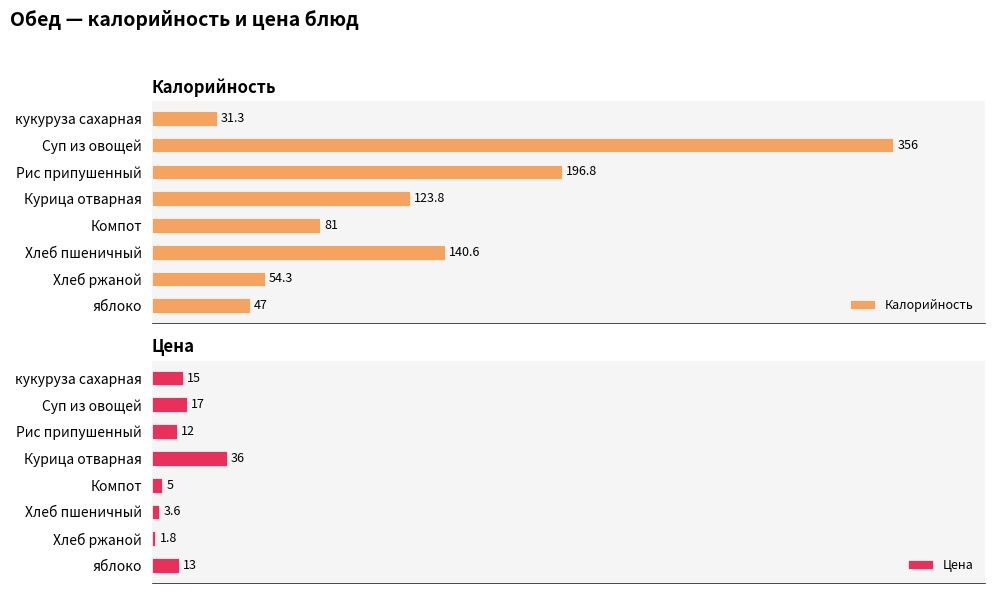

What is the value of the Калорийность bar at the 2nd from the left?

356.0